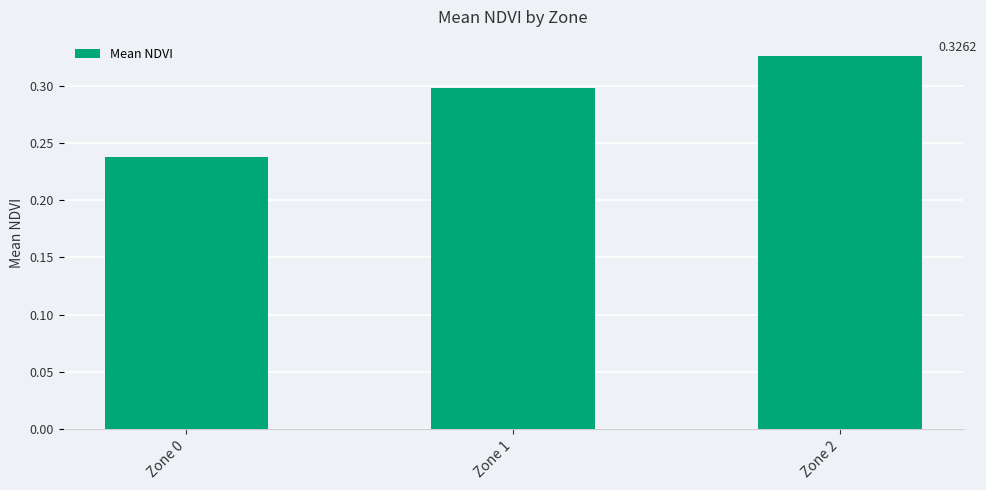

Rank the categories by value from lowest to highest.

Zone 0, Zone 1, Zone 2